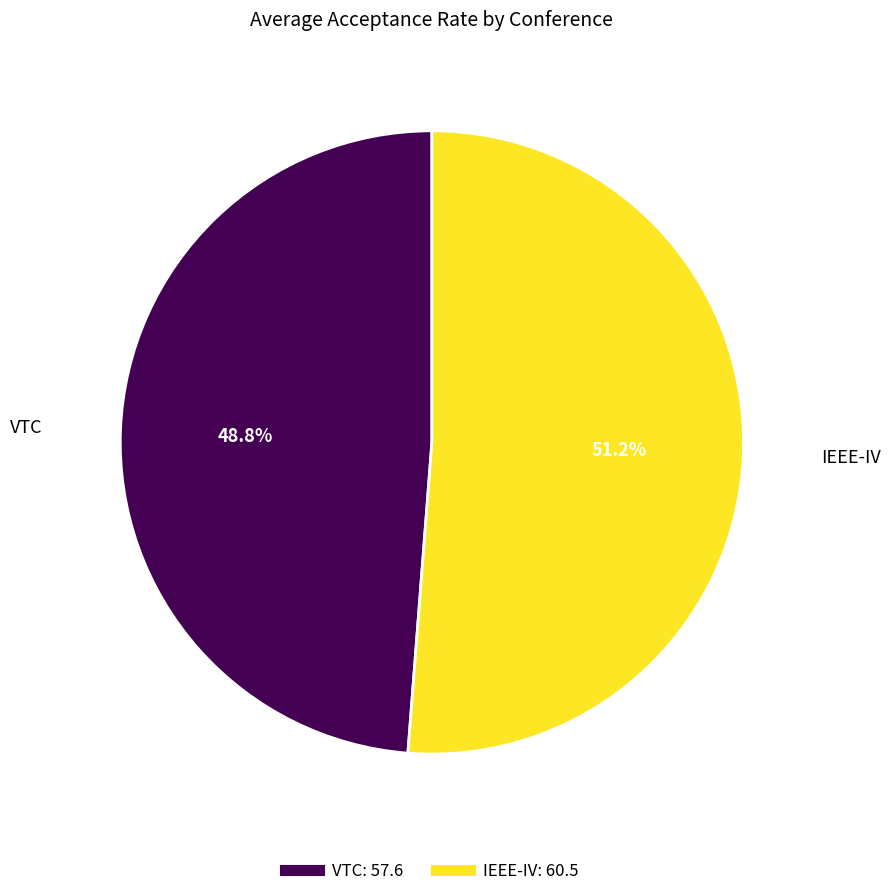

The VTC slice represents 49% of the pie. True or false?

True